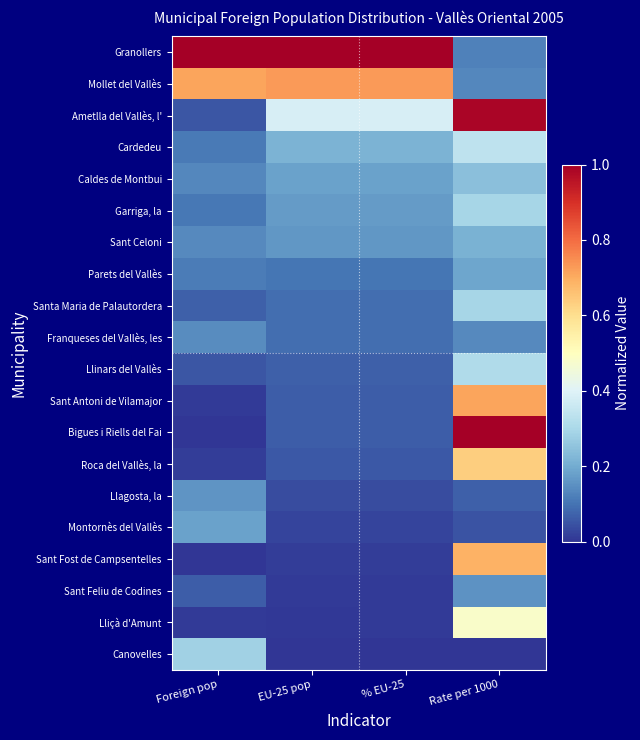

What is the spread (max minus min) of values at EU-25 pop?

1.0